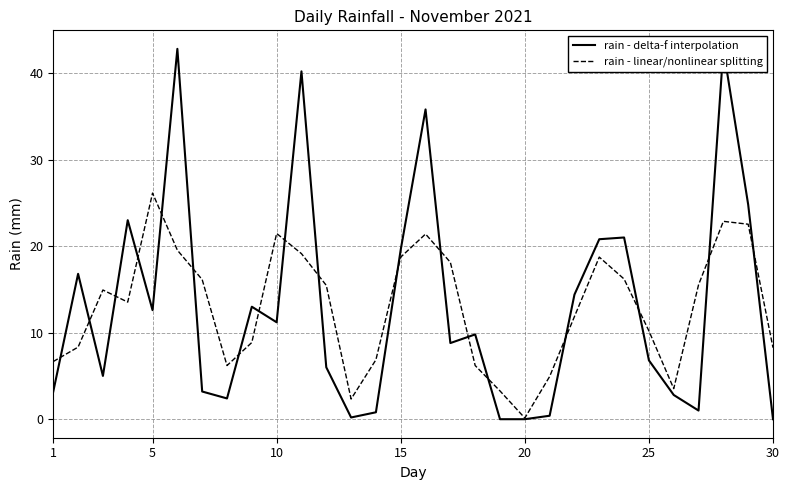

Which category has the highest value in the rain - linear/nonlinear splitting series?

5